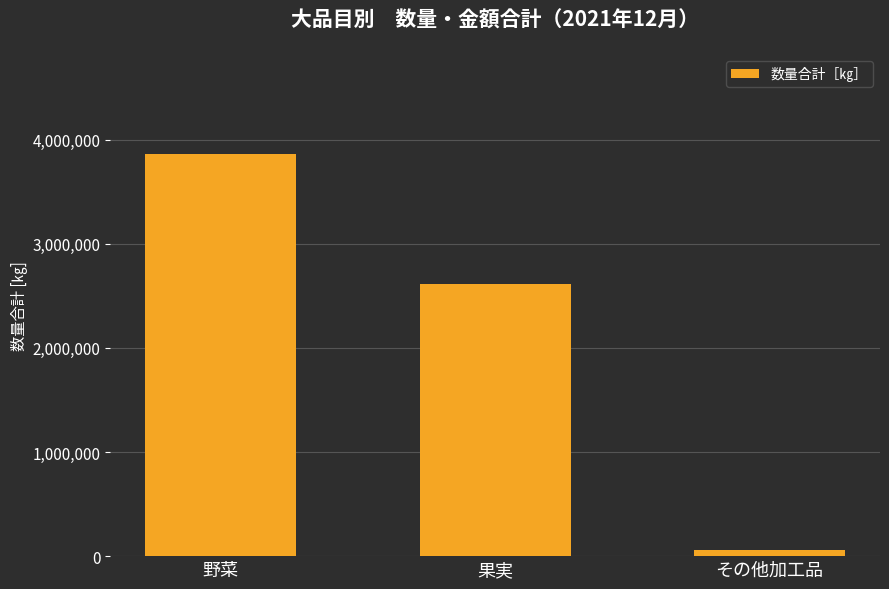

The value at 野菜 is 3858957. True or false?

True